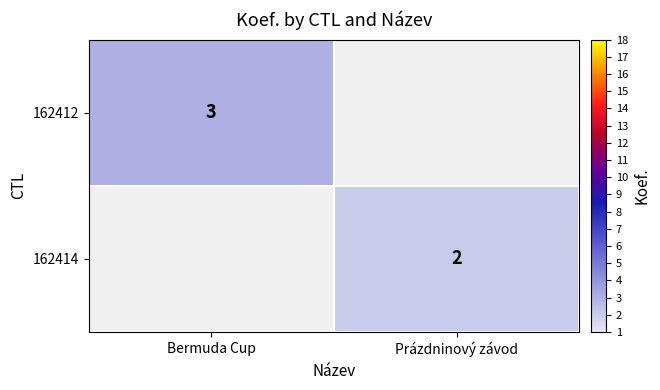

The value of 162414 at Prázdninový závod is 3. True or false?

False